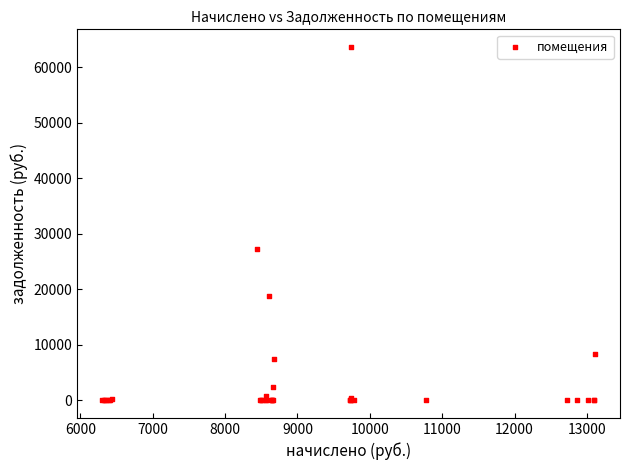

What Y value in the scatter plot is closest to 31839?

27263.0